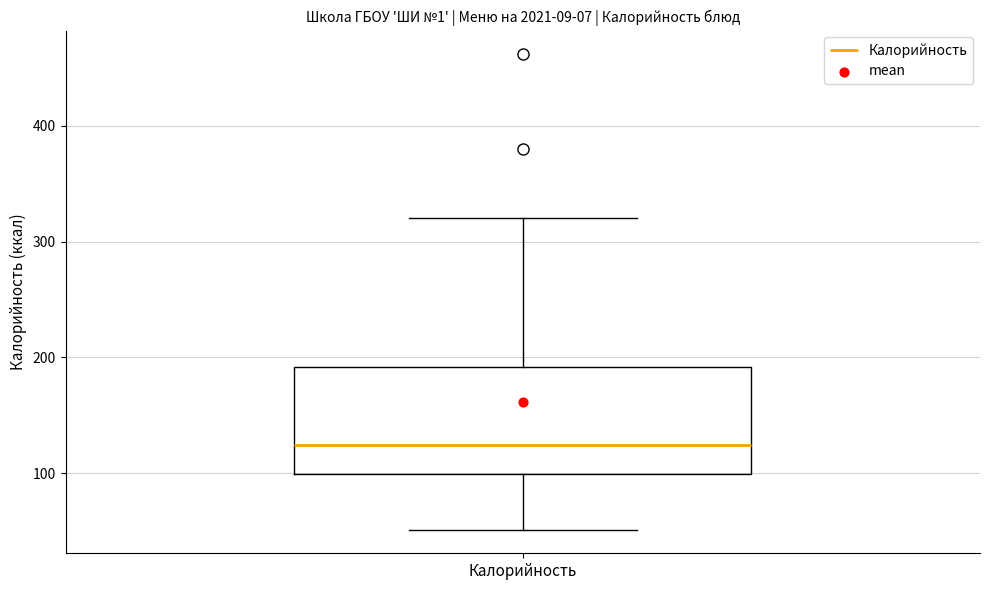

Read this box plot against the y-axis: the position of the median line, the range covered by the box, and the ends of both whiskers. The values are not printed on the chart, so give them approximately, as read against the axis.

median 120, box 100 to 190, whiskers 50 to 320